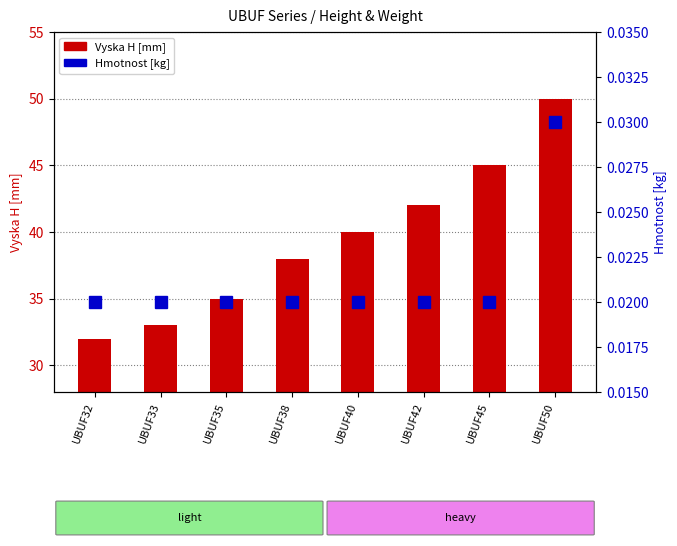

Reading left to right, what are all the values shown in this chart?

Vyska H [mm]: UBUF32=32.0	UBUF33=33.0	UBUF35=35.0	UBUF38=38.0	UBUF40=40.0	UBUF42=42.0	UBUF45=45.0	UBUF50=50.0
Hmotnost [kg]: UBUF32=0.0	UBUF33=0.0	UBUF35=0.0	UBUF38=0.0	UBUF40=0.0	UBUF42=0.0	UBUF45=0.0	UBUF50=0.0